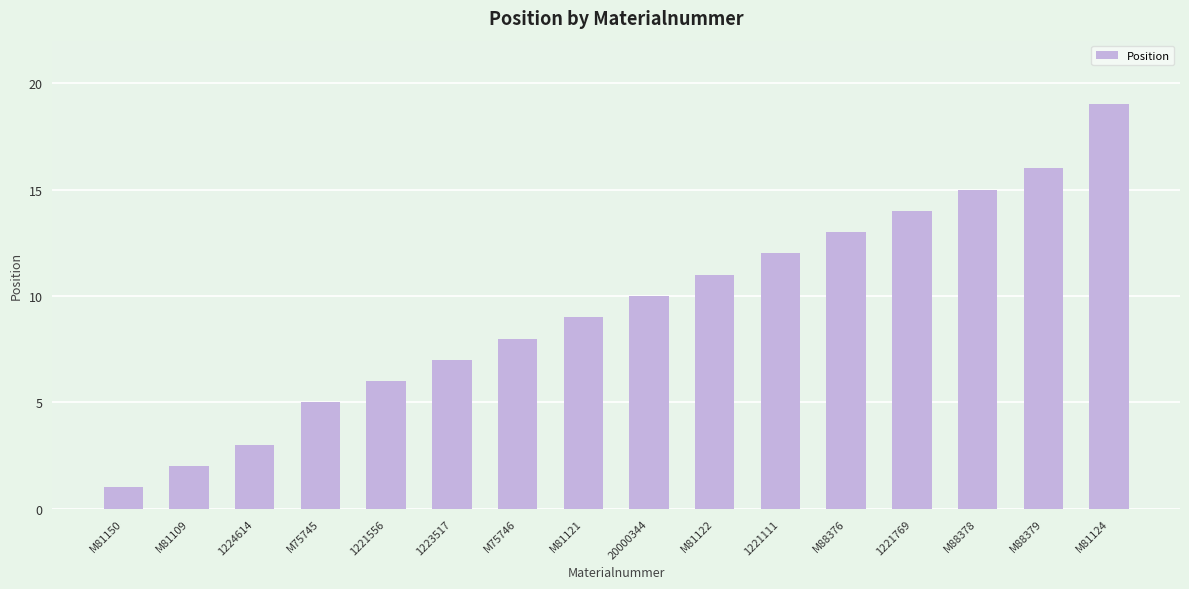

What is the difference between the values at M81150 and 20000344?

9